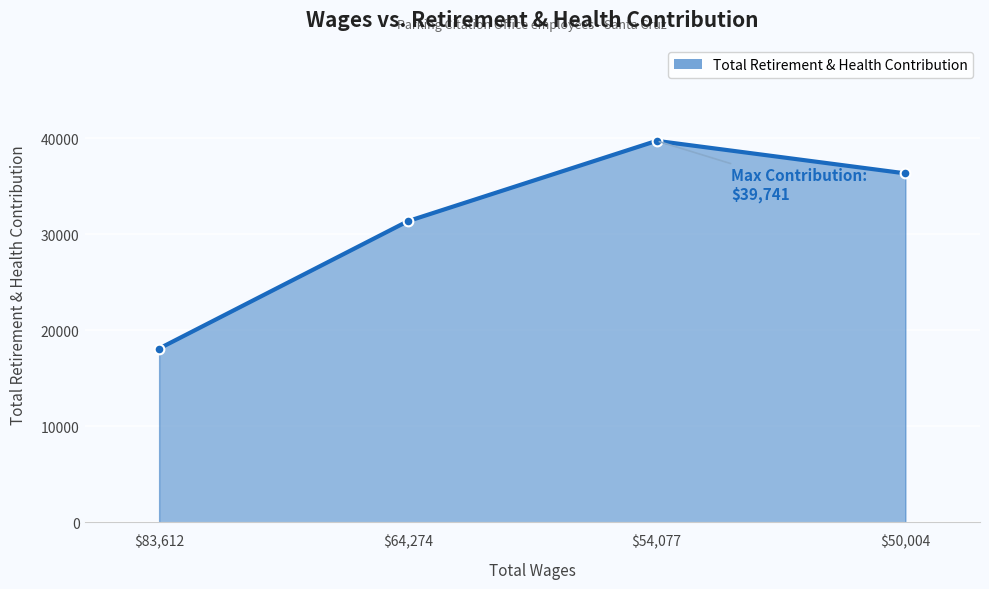

Which has a higher value, $50,004 or $64,274?

$50,004